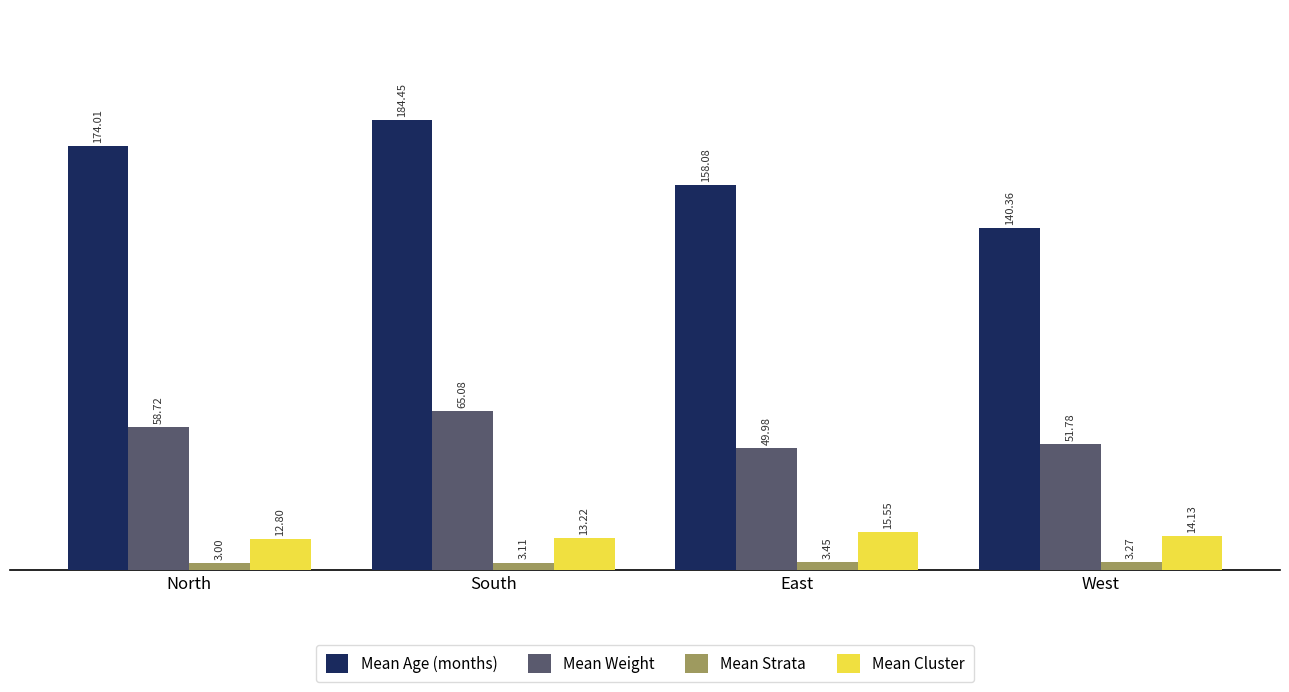

At how many categories does at least one series exceed 104?

4